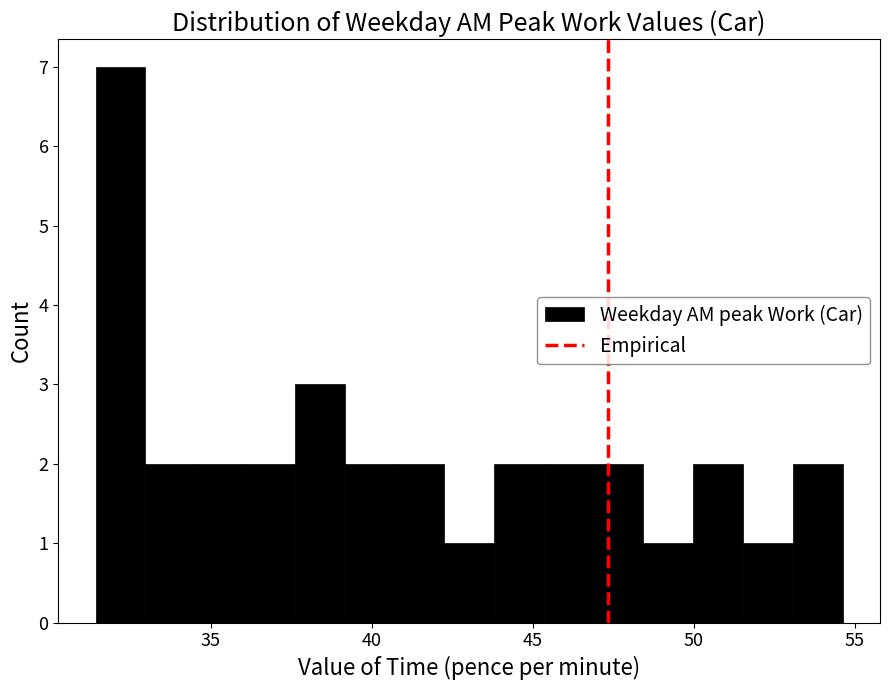

Around what value on the x-axis is the tallest bar? Give the approximate position of its centre, as read against the axis.

32.0